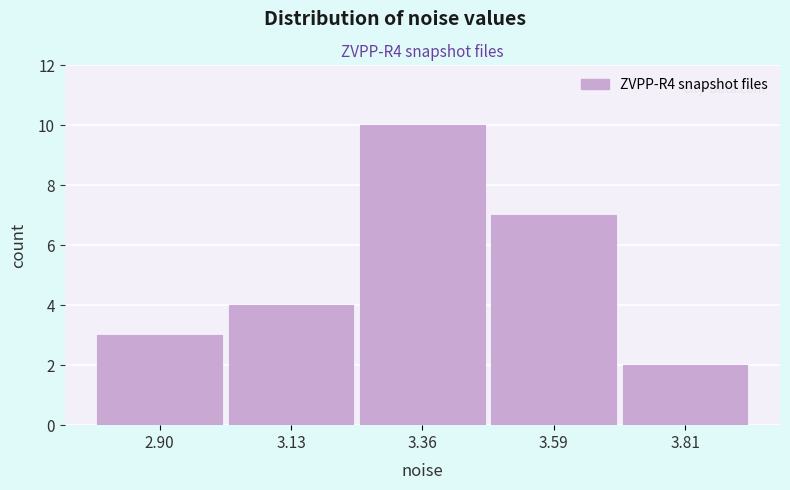

Reading left to right, what are all the values shown in this chart?

3	4	10	7	2